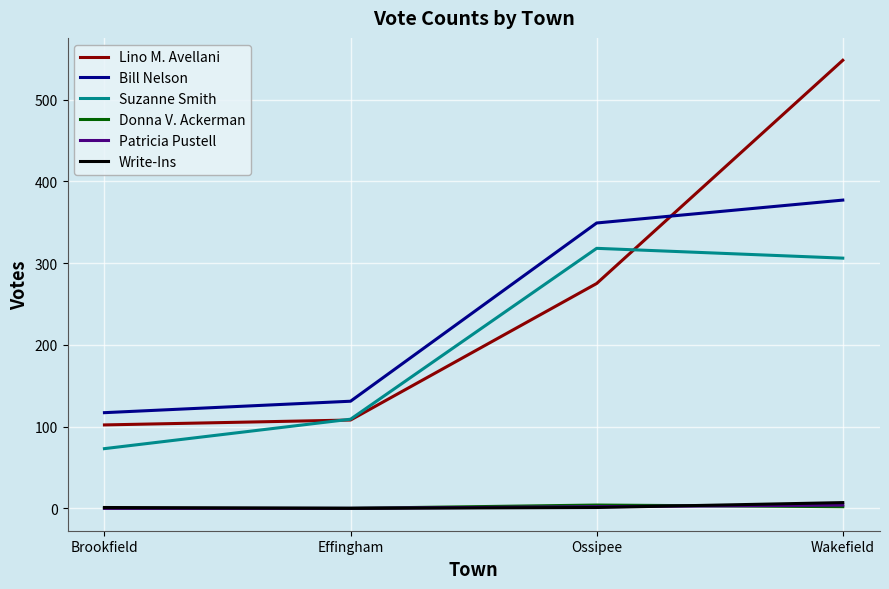

The value of Patricia Pustell at Effingham is 0. True or false?

True